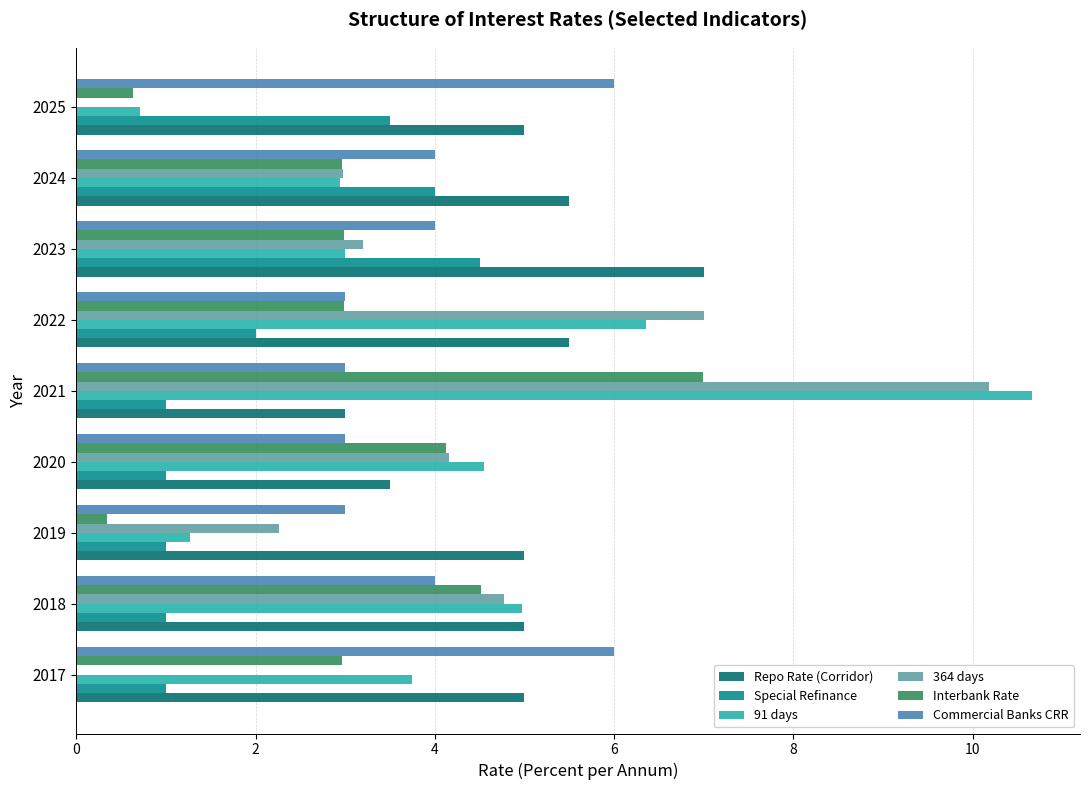

Between 2021 and 2023, which series saw the biggest shift?

91 days